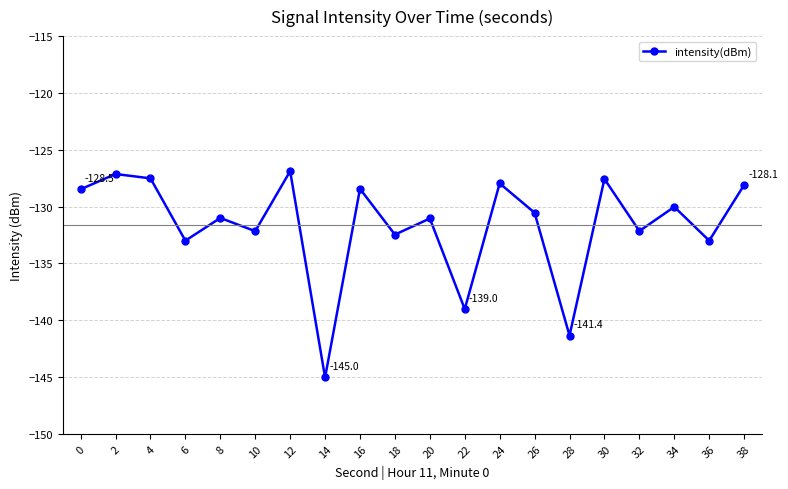

Between 10 and 8, which is larger?

8